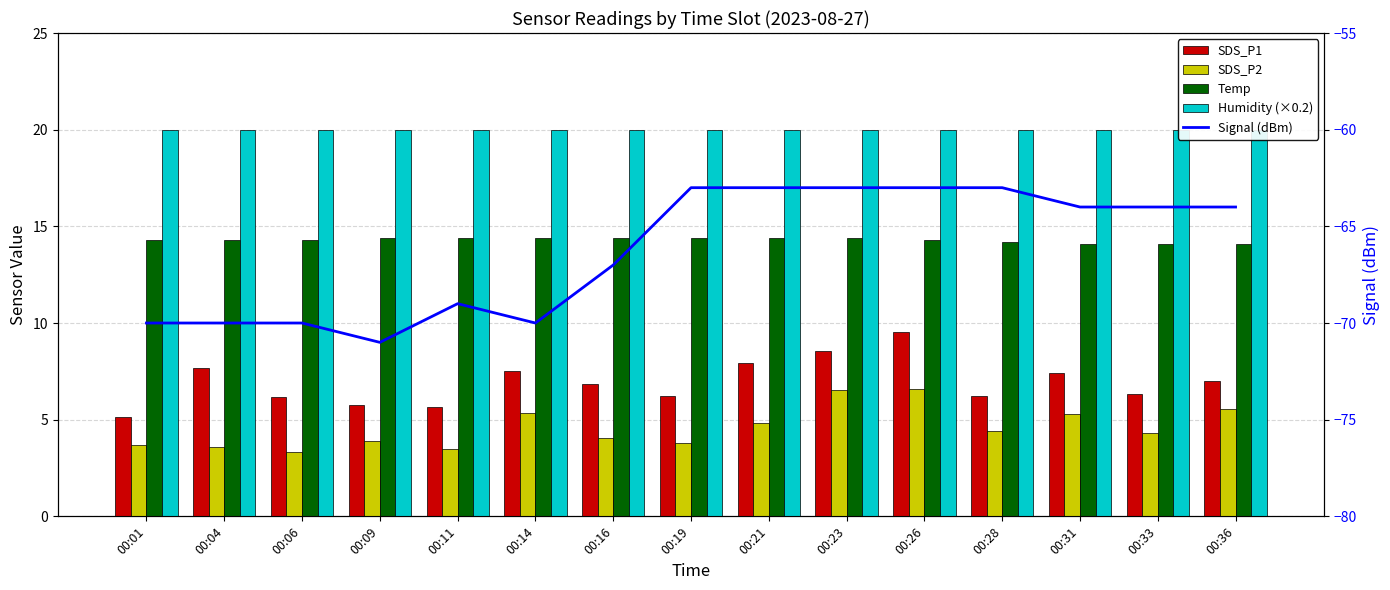

Is it true that Humidity (×0.2) equals 33.1 at 00:06?

False